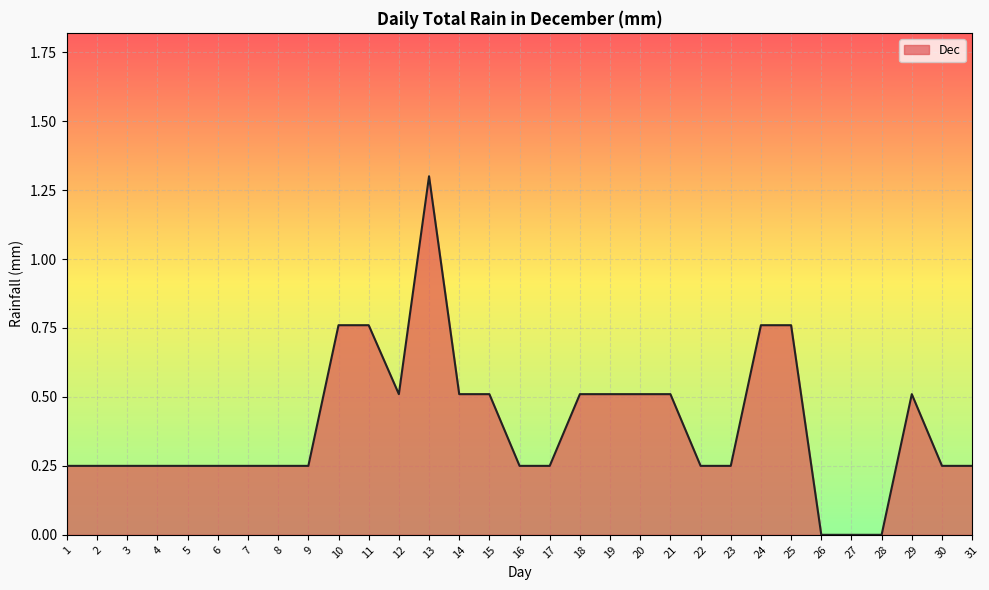

What is the change in value from 4 to 29?

+0.3